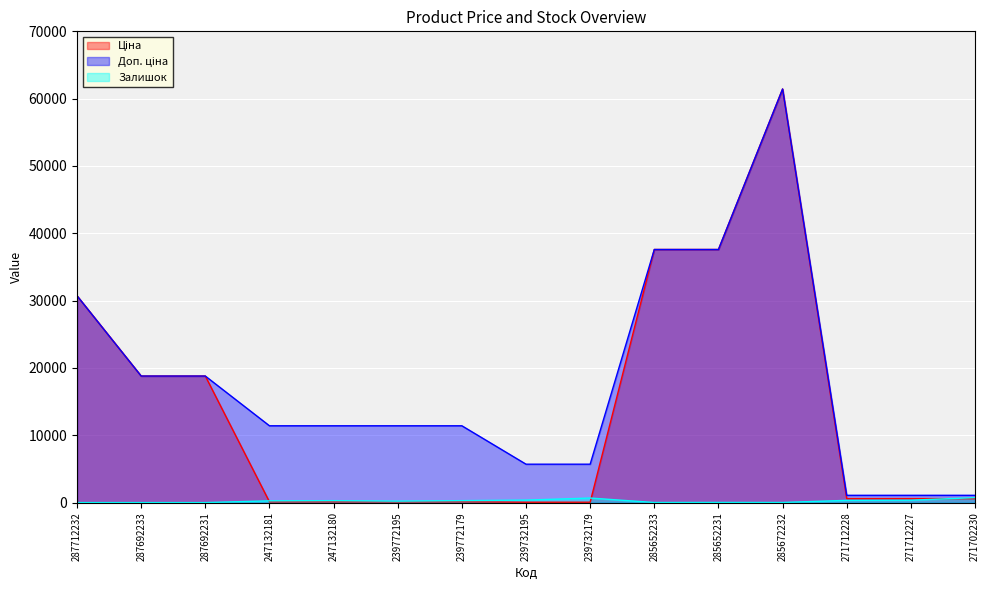

What is the label of the 9th point from the left?

239732179